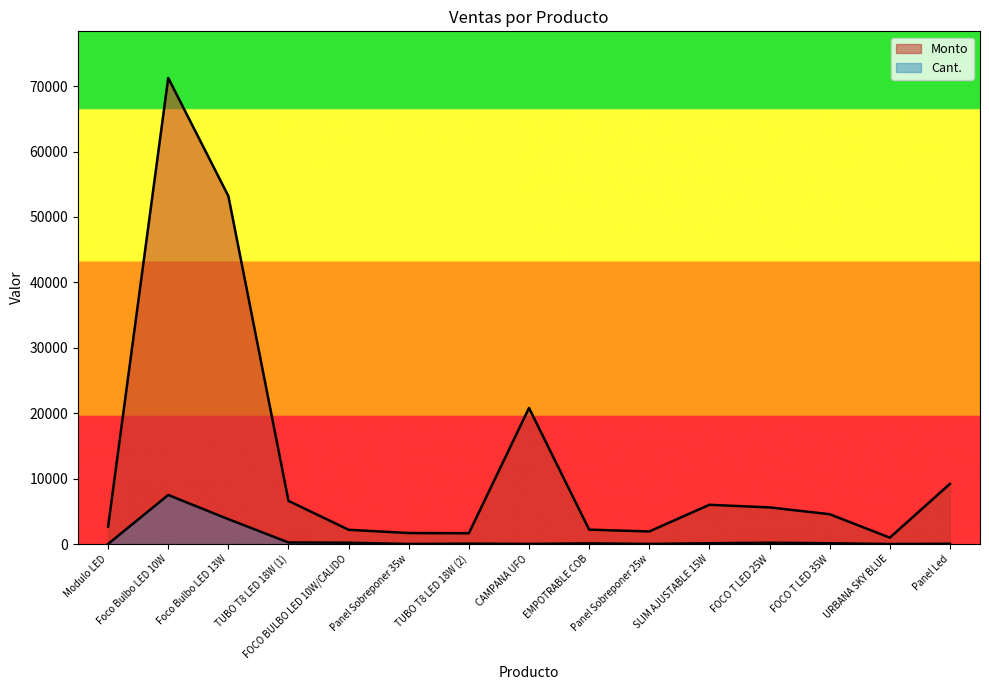

How many distinct data groups are displayed?

2